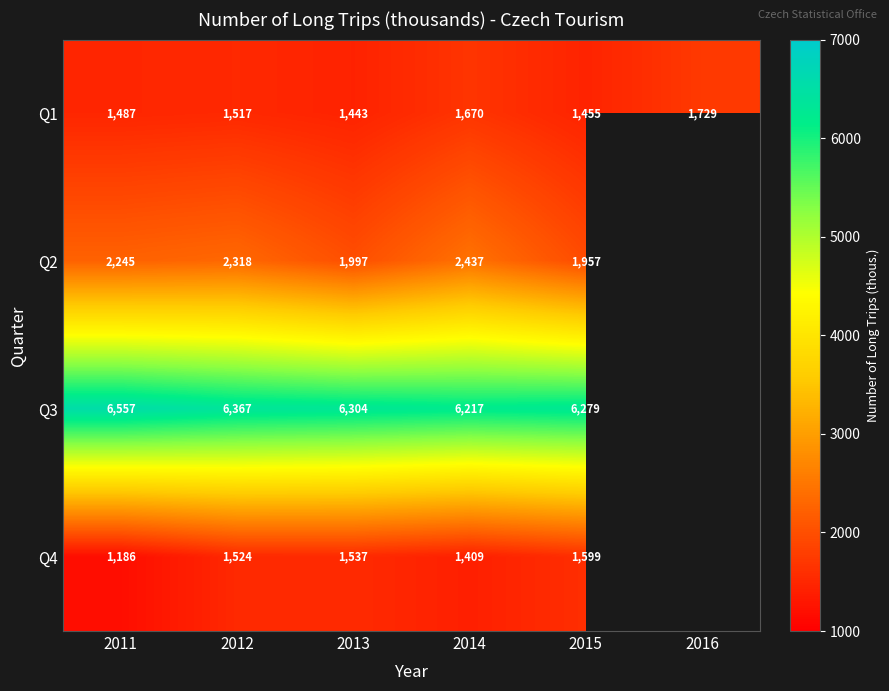

Is it true that Q2 equals 509.4 at 2012?

False